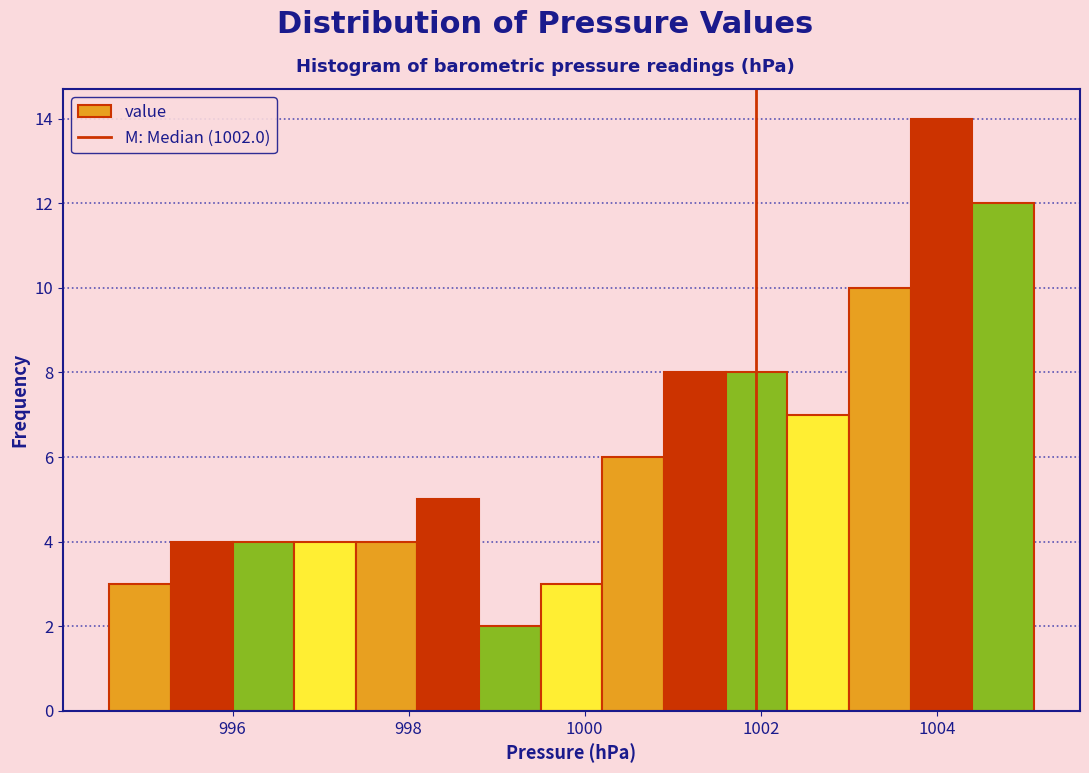

Around what value on the x-axis is the tallest bar? Give the approximate position of its centre, as read against the axis.

1004.0